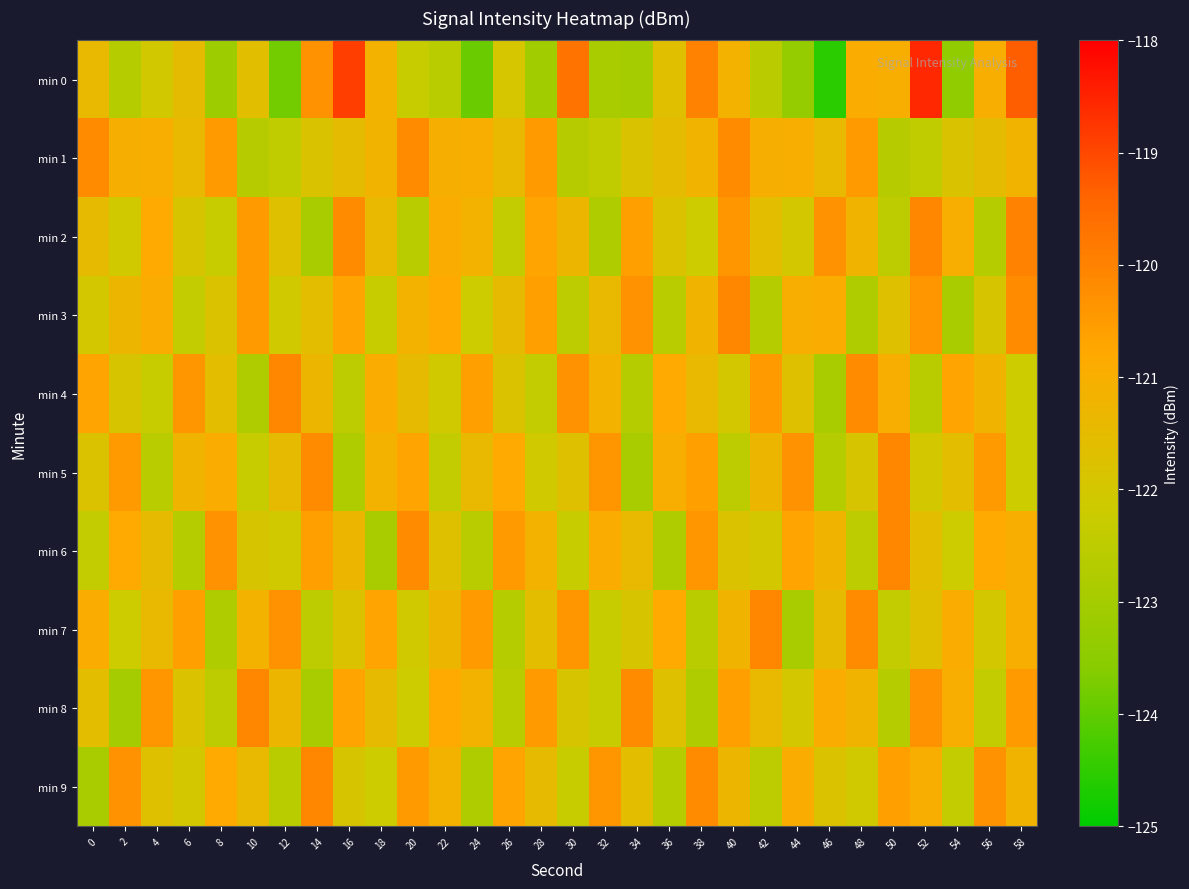

Which series has the widest spread of values?

min 0